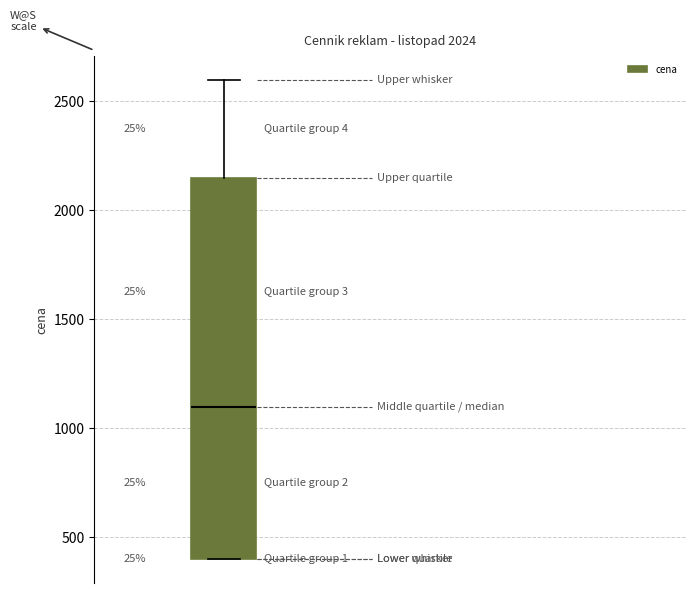

Where is the upper edge of the box on the y-axis? The values are not printed on the chart, so give them approximately, as read against the axis.

2150